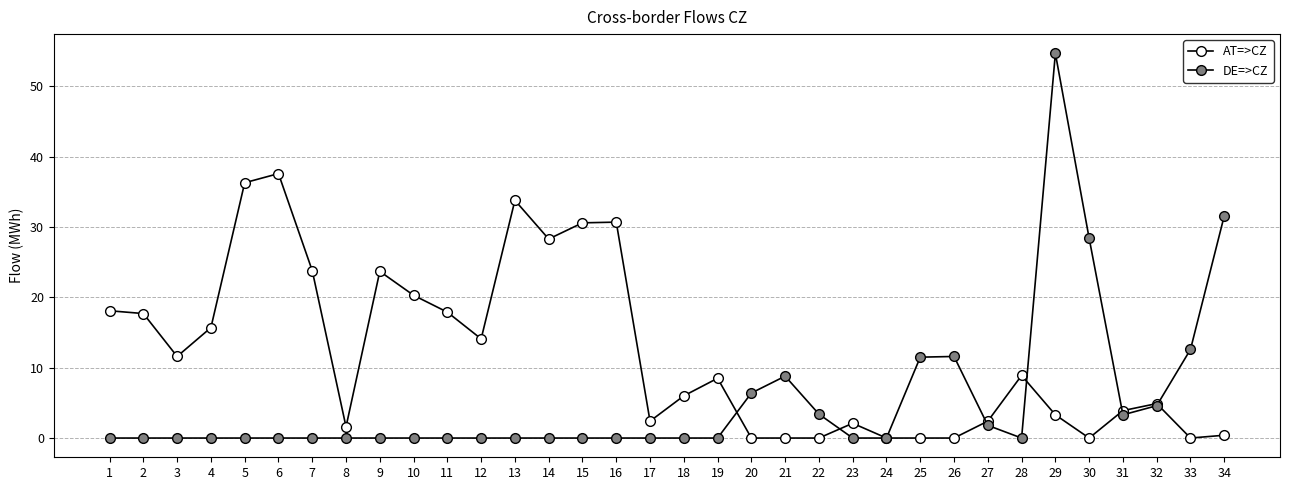

Between 1 and 7, which series saw the biggest shift?

AT=>CZ